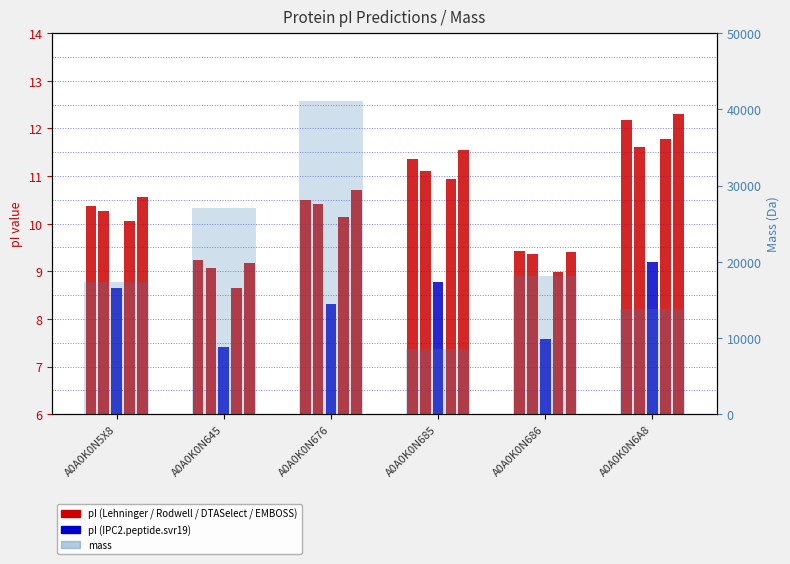

Read the mass value at A0A0K0N686.

18186.4